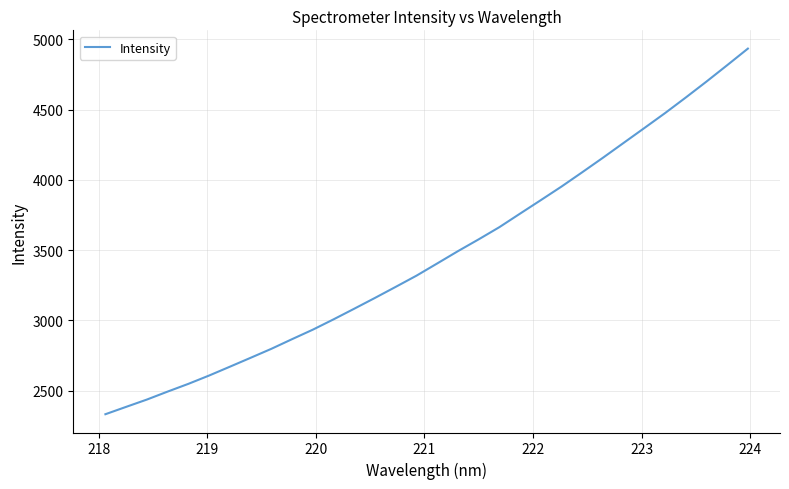

Is this an area chart (filled region under the line)?

No